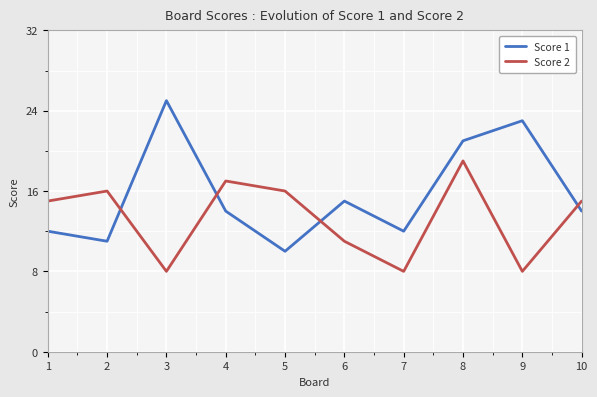

Reading left to right, what are all the values shown in this chart?

Score 1: 1=12	2=11	3=25	4=14	5=10	6=15	7=12	8=21	9=23	10=14
Score 2: 1=15	2=16	3=8	4=17	5=16	6=11	7=8	8=19	9=8	10=15